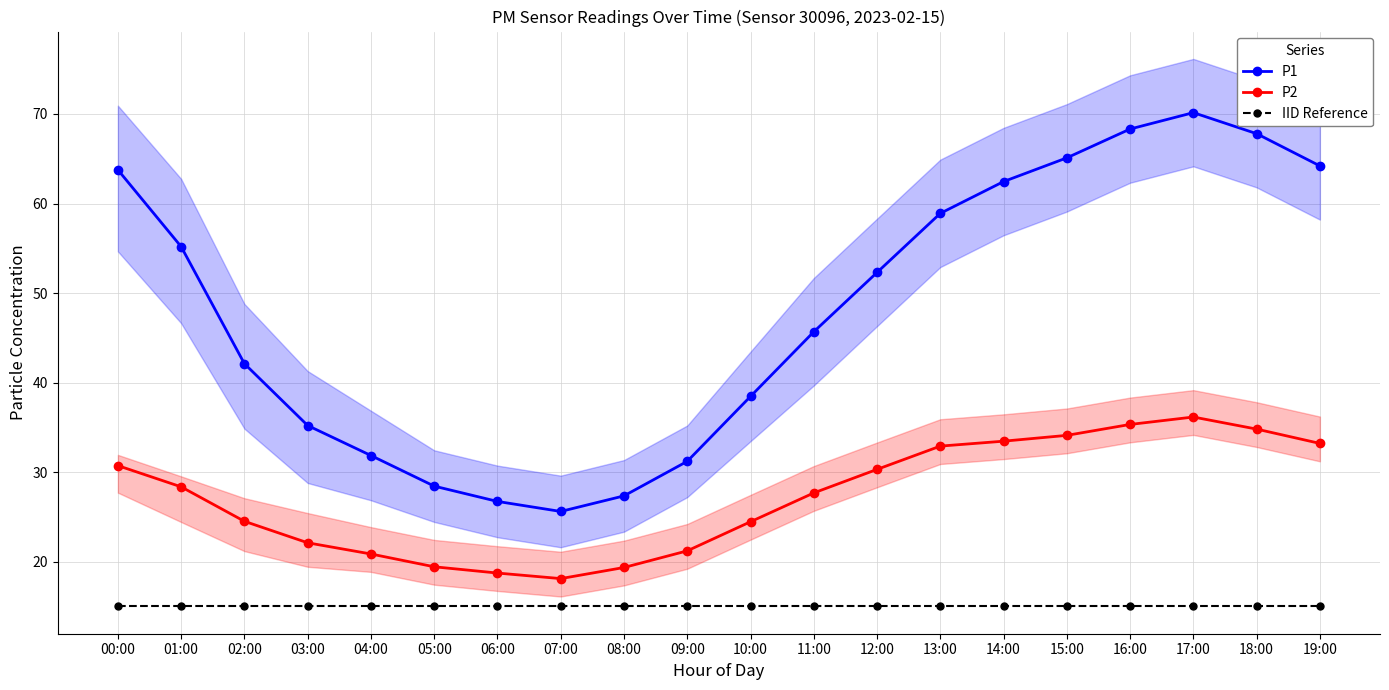

Which category has the lowest value in the P1 series?

07:00